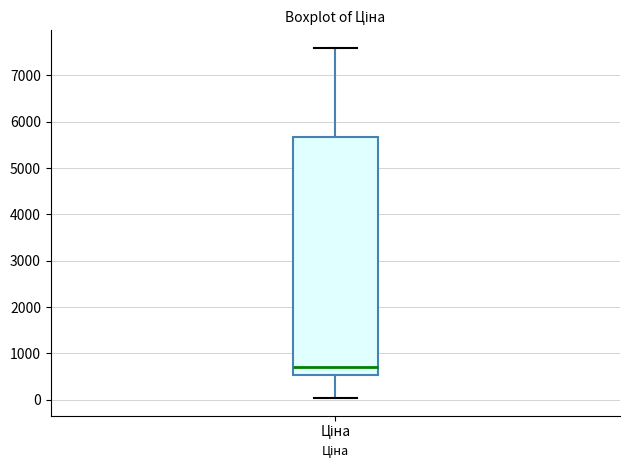

Transcribe this box plot: give where the median line is, the range the box spans, and where the two whiskers end, as read against the y-axis. The values are not printed on the chart, so give them approximately, as read against the axis.

median 700, box 500 to 5700, whiskers 0 to 7600